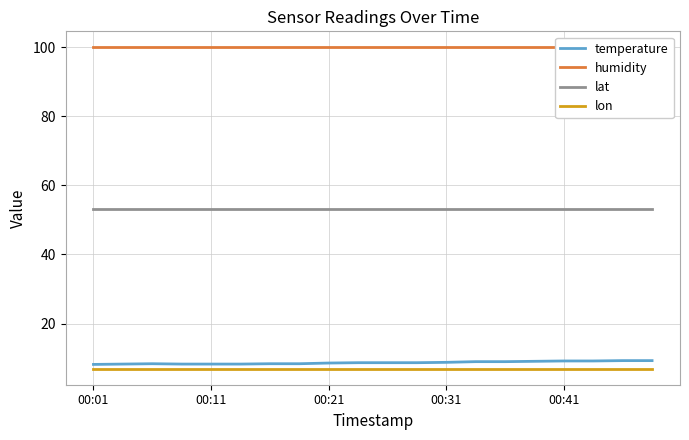

True or false: lon and lat intersect in this chart.

False